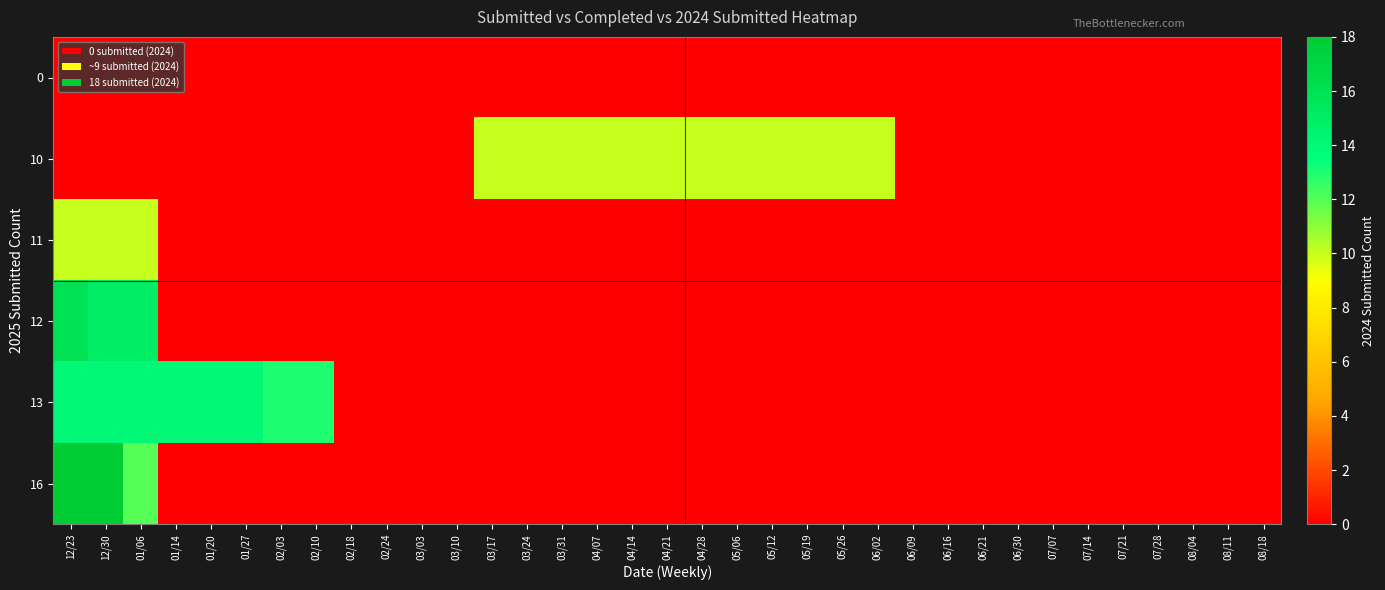

Reading left to right, what are all the values shown in this chart?

0: 12/23=0	12/30=0	01/06=0	01/14=0	01/20=0	01/27=0	02/03=0	02/10=0	02/18=0	02/24=0	03/03=0	03/10=0	03/17=0	03/24=0	03/31=0	04/07=0	04/14=0	04/21=0	04/28=0	05/06=0	05/12=0	05/19=0	05/26=0	06/02=0	06/09=0	06/16=0	06/21=0	06/30=0	07/07=0	07/14=0	07/21=0	07/28=0	08/04=0	08/11=0	08/18=0
10: 12/23=0	12/30=0	01/06=0	01/14=0	01/20=0	01/27=0	02/03=0	02/10=0	02/18=0	02/24=0	03/03=0	03/10=0	03/17=10	03/24=10	03/31=10	04/07=10	04/14=10	04/21=10	04/28=10	05/06=10	05/12=10	05/19=10	05/26=10	06/02=10	06/09=0	06/16=0	06/21=0	06/30=0	07/07=0	07/14=0	07/21=0	07/28=0	08/04=0	08/11=0	08/18=0
11: 12/23=10	12/30=10	01/06=10	01/14=0	01/20=0	01/27=0	02/03=0	02/10=0	02/18=0	02/24=0	03/03=0	03/10=0	03/17=0	03/24=0	03/31=0	04/07=0	04/14=0	04/21=0	04/28=0	05/06=0	05/12=0	05/19=0	05/26=0	06/02=0	06/09=0	06/16=0	06/21=0	06/30=0	07/07=0	07/14=0	07/21=0	07/28=0	08/04=0	08/11=0	08/18=0
12: 12/23=16	12/30=15	01/06=15	01/14=0	01/20=0	01/27=0	02/03=0	02/10=0	02/18=0	02/24=0	03/03=0	03/10=0	03/17=0	03/24=0	03/31=0	04/07=0	04/14=0	04/21=0	04/28=0	05/06=0	05/12=0	05/19=0	05/26=0	06/02=0	06/09=0	06/16=0	06/21=0	06/30=0	07/07=0	07/14=0	07/21=0	07/28=0	08/04=0	08/11=0	08/18=0
13: 12/23=14	12/30=14	01/06=14	01/14=14	01/20=14	01/27=14	02/03=13	02/10=13	02/18=0	02/24=0	03/03=0	03/10=0	03/17=0	03/24=0	03/31=0	04/07=0	04/14=0	04/21=0	04/28=0	05/06=0	05/12=0	05/19=0	05/26=0	06/02=0	06/09=0	06/16=0	06/21=0	06/30=0	07/07=0	07/14=0	07/21=0	07/28=0	08/04=0	08/11=0	08/18=0
16: 12/23=18	12/30=18	01/06=12	01/14=0	01/20=0	01/27=0	02/03=0	02/10=0	02/18=0	02/24=0	03/03=0	03/10=0	03/17=0	03/24=0	03/31=0	04/07=0	04/14=0	04/21=0	04/28=0	05/06=0	05/12=0	05/19=0	05/26=0	06/02=0	06/09=0	06/16=0	06/21=0	06/30=0	07/07=0	07/14=0	07/21=0	07/28=0	08/04=0	08/11=0	08/18=0